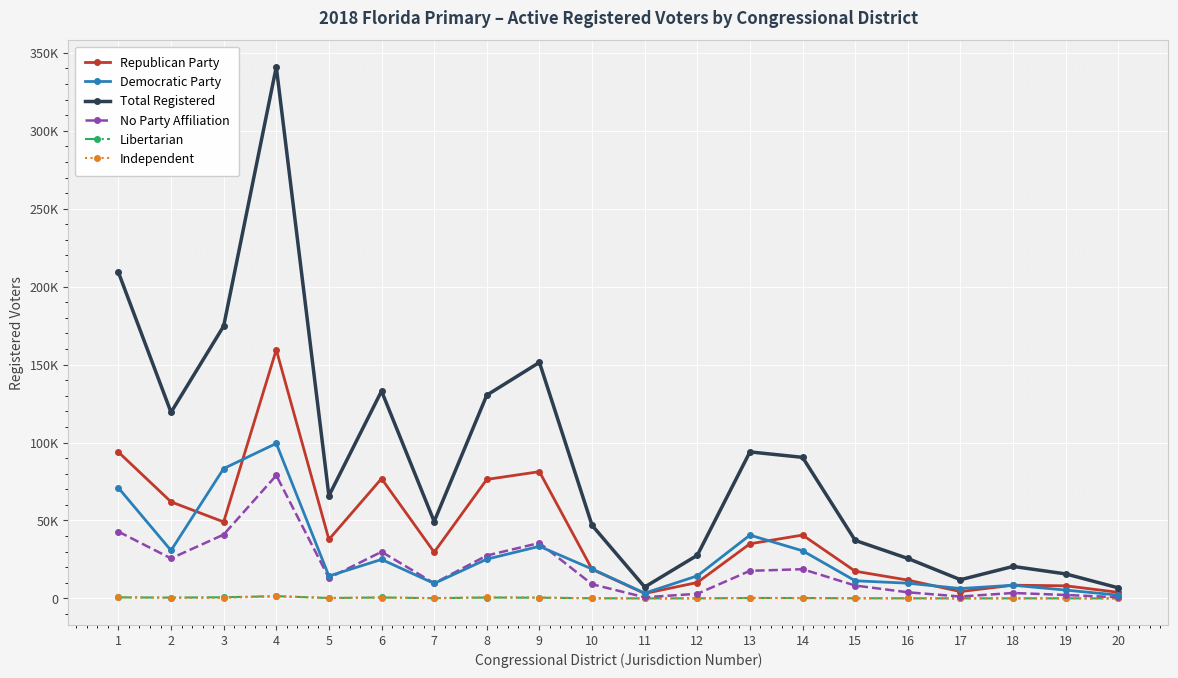

Is the value of Republican Party at 18 greater than the value of Independent at 11?

Yes